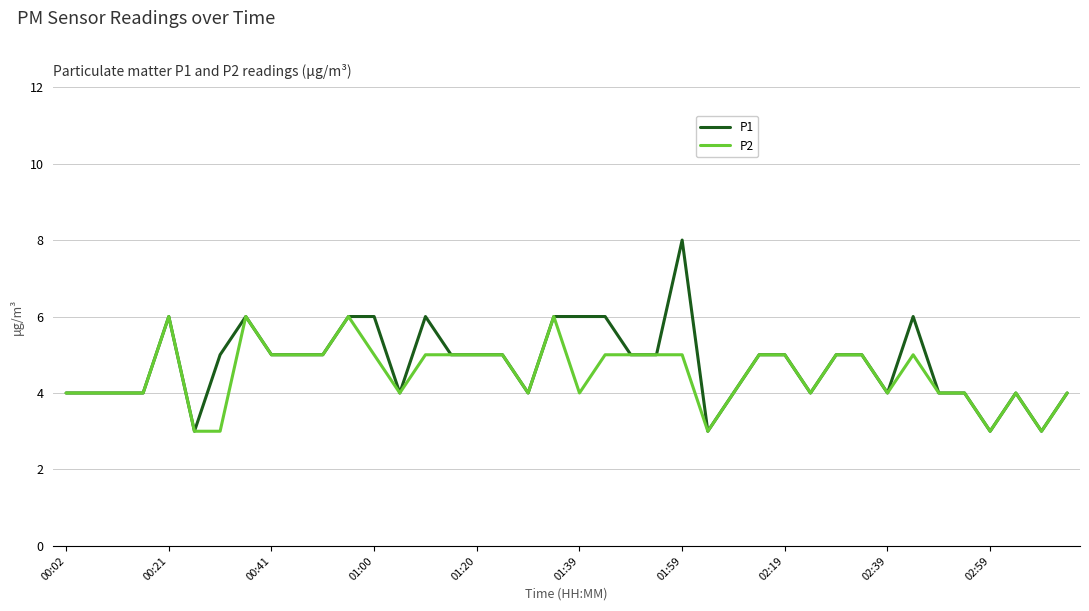

What is the difference between the maximum and minimum values in the P2 series?

3